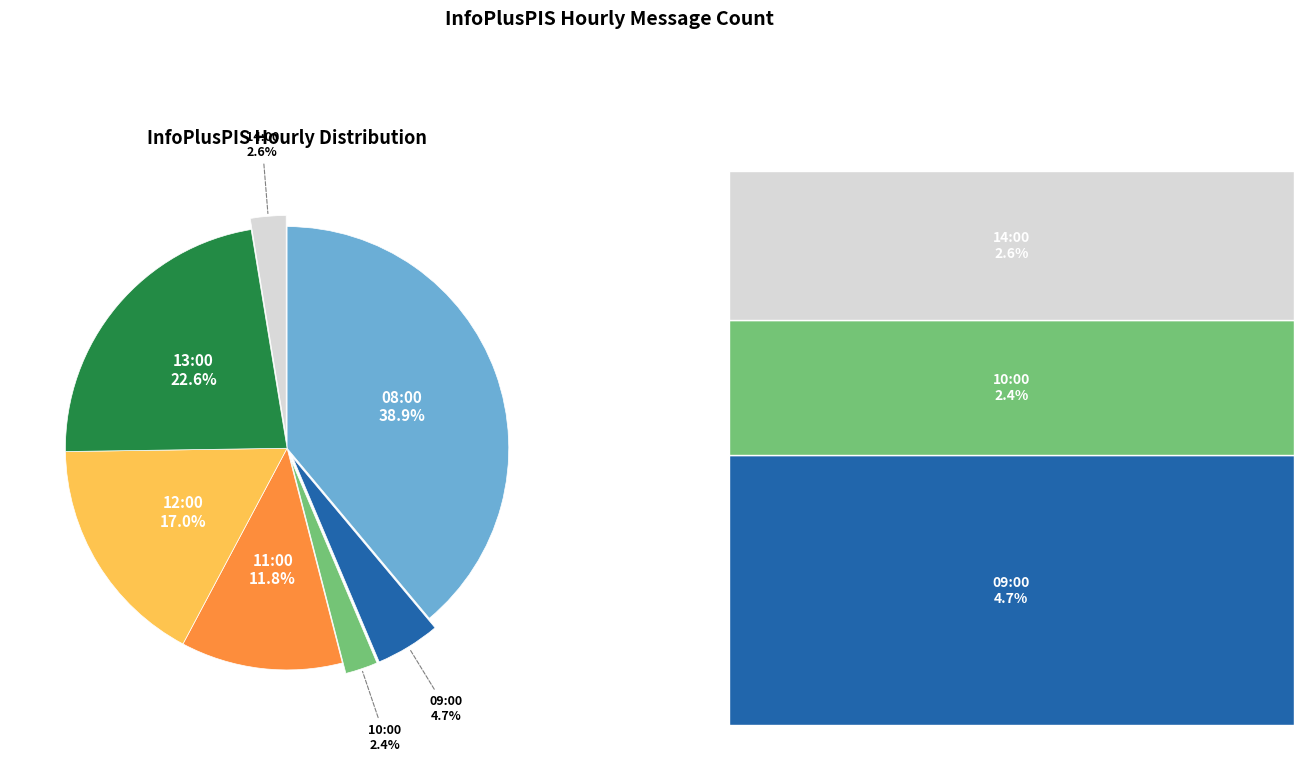

Is there a majority slice in this chart?

No